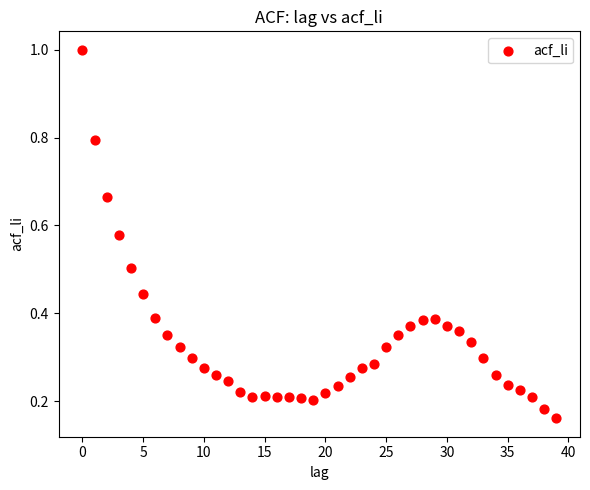

What is the range of Y values (max minus min)?

0.8